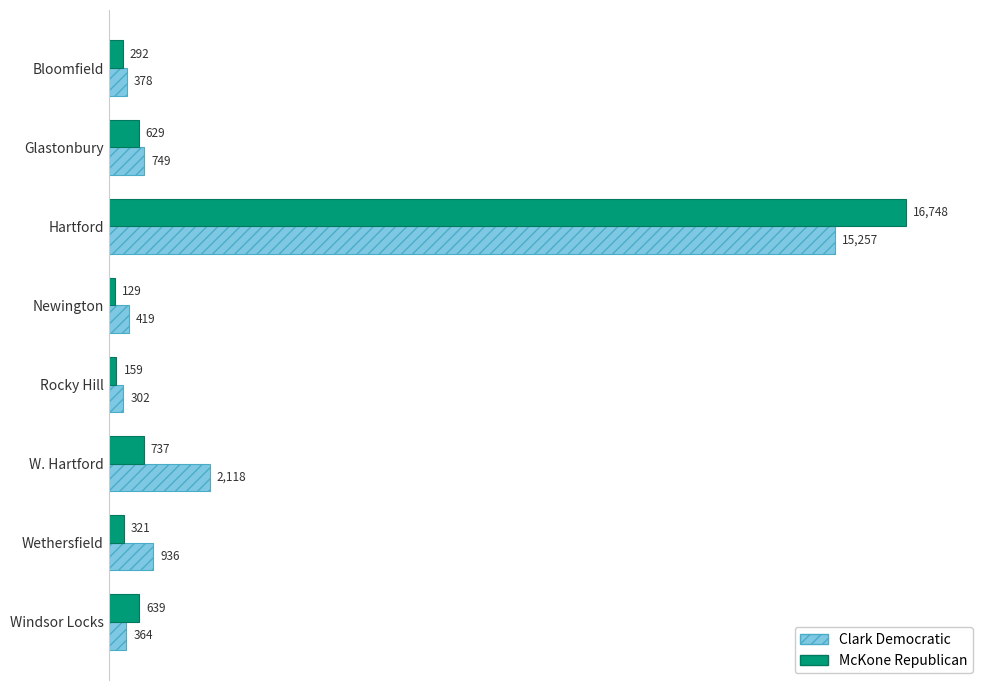

What is the minimum value shown in the chart?

129